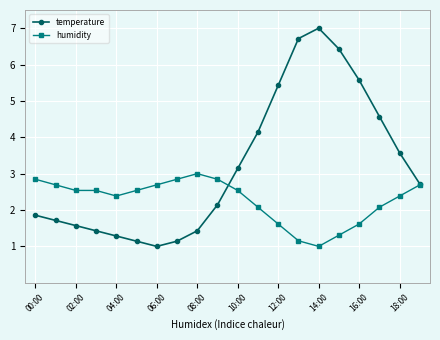

Which series has the largest range (max minus min)?

temperature